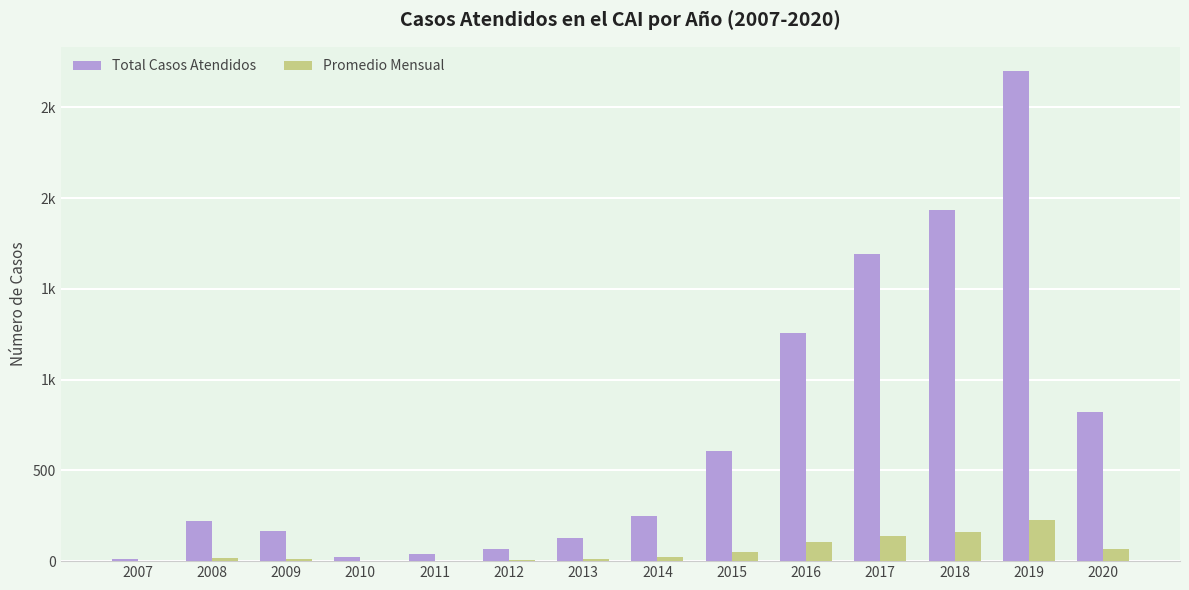

Which category has the lowest value in the Total Casos Atendidos series?

2007